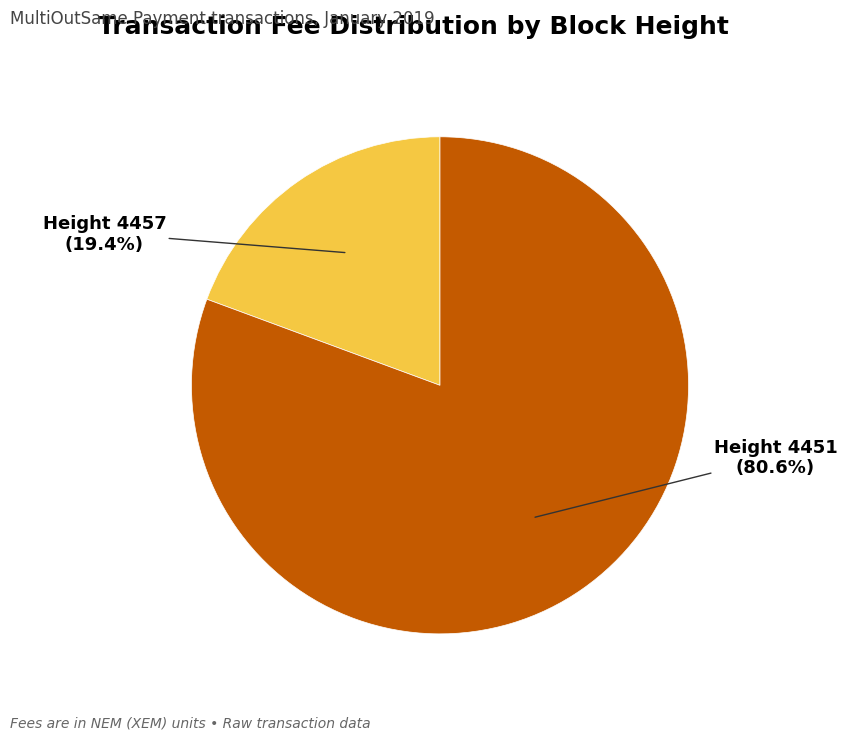

Count the number of slices in the pie.

2